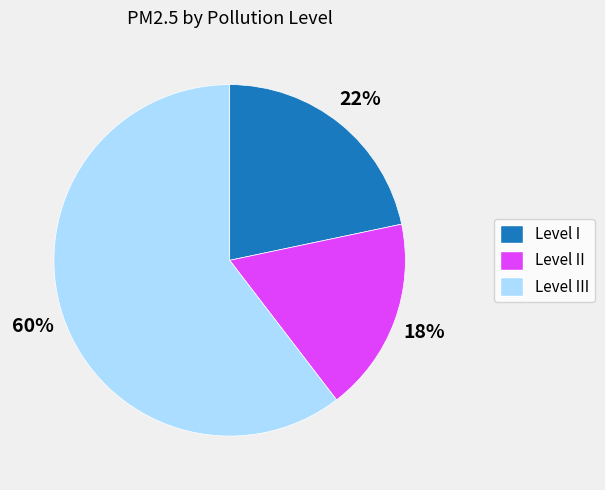

To the nearest percent, what is the average slice percentage?

33%